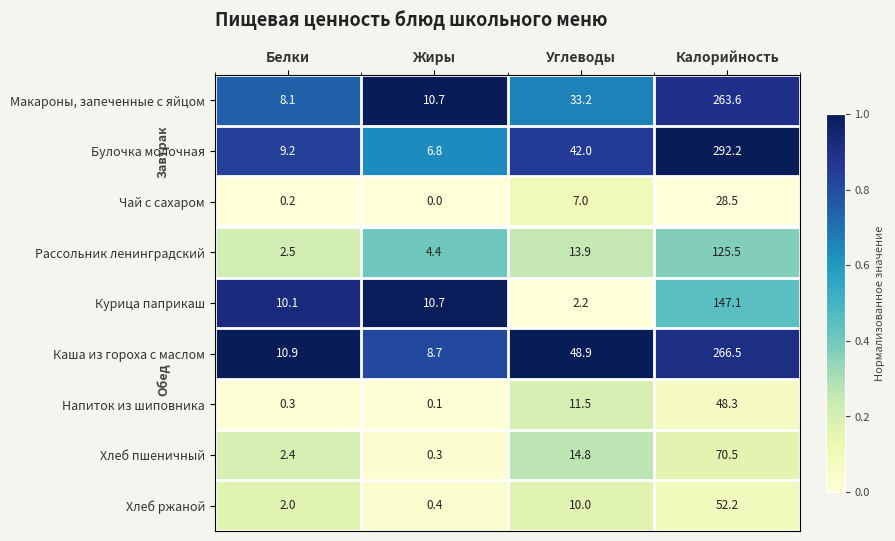

At how many categories does at least one series exceed 0?

4